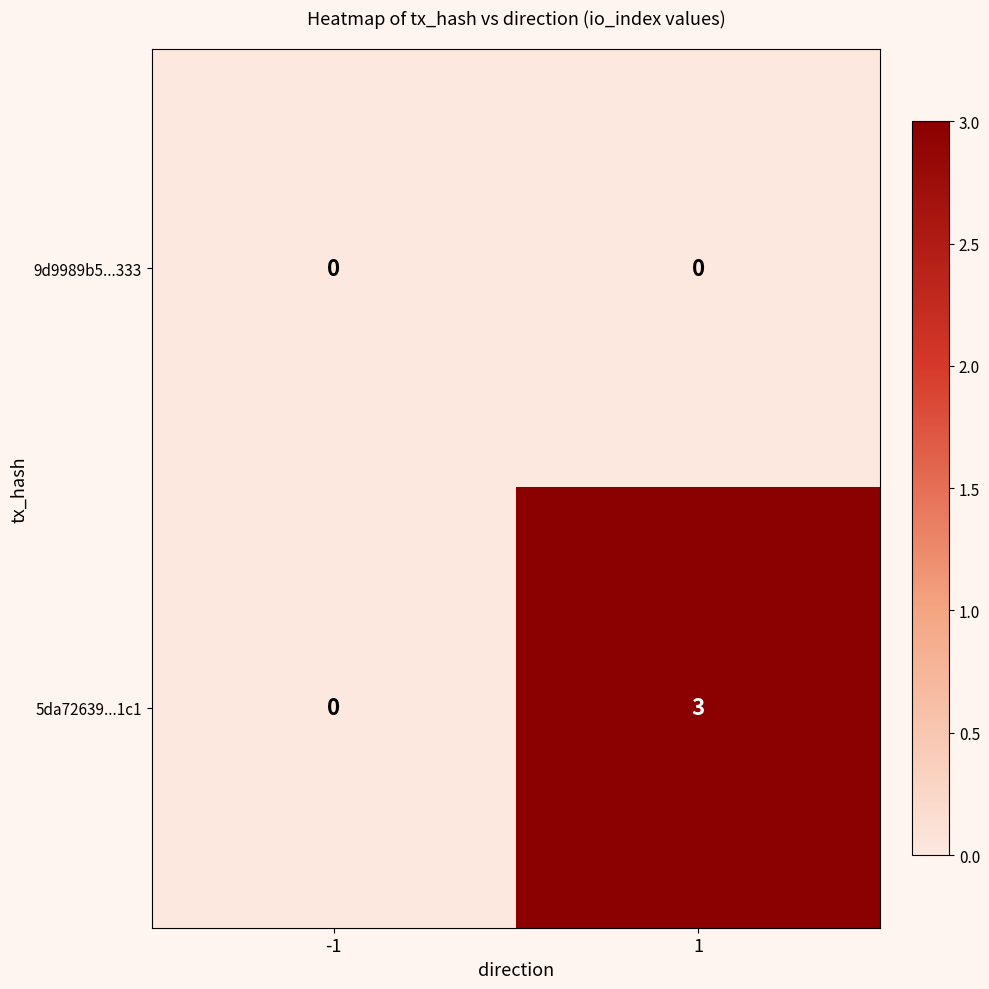

Reading left to right, transcribe all the data shown in this chart.

9d9989b5...333: 0	0
5da72639...1c1: 0	3